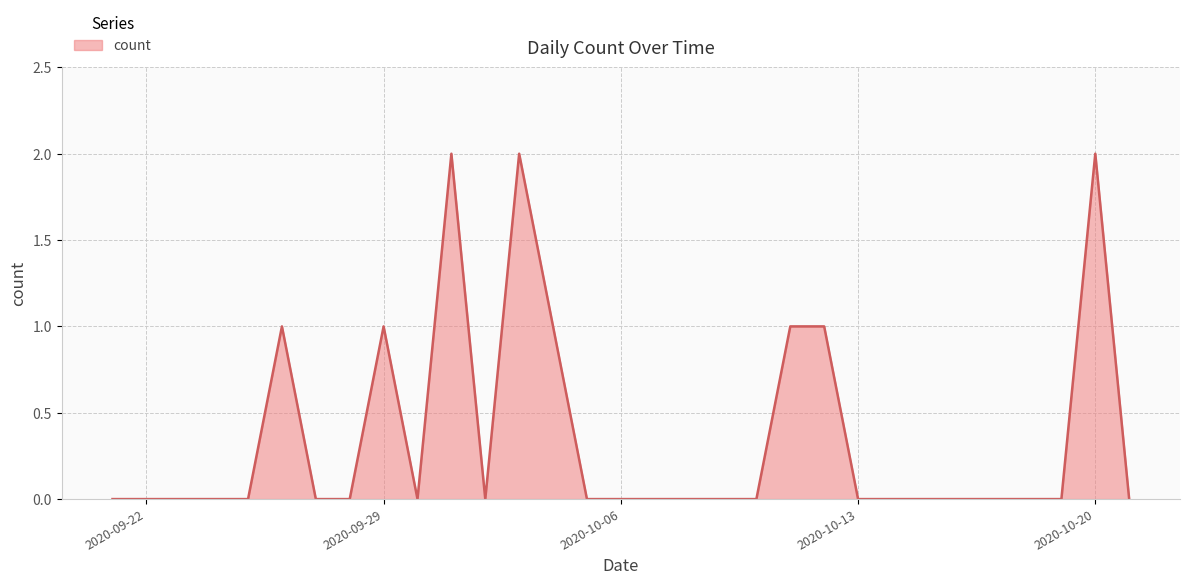

True or false: there are more than 0 points higher than both neighbors.

True